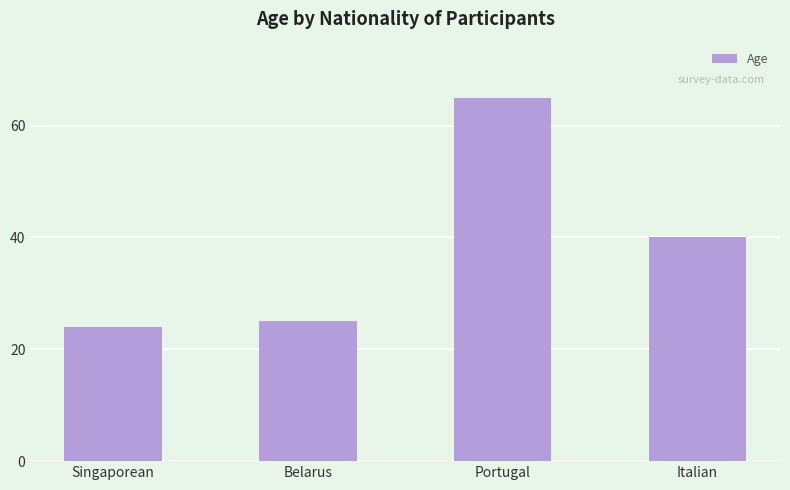

Reading left to right, what are all the values shown in this chart?

Singaporean=24	Belarus=25	Portugal=65	Italian=40